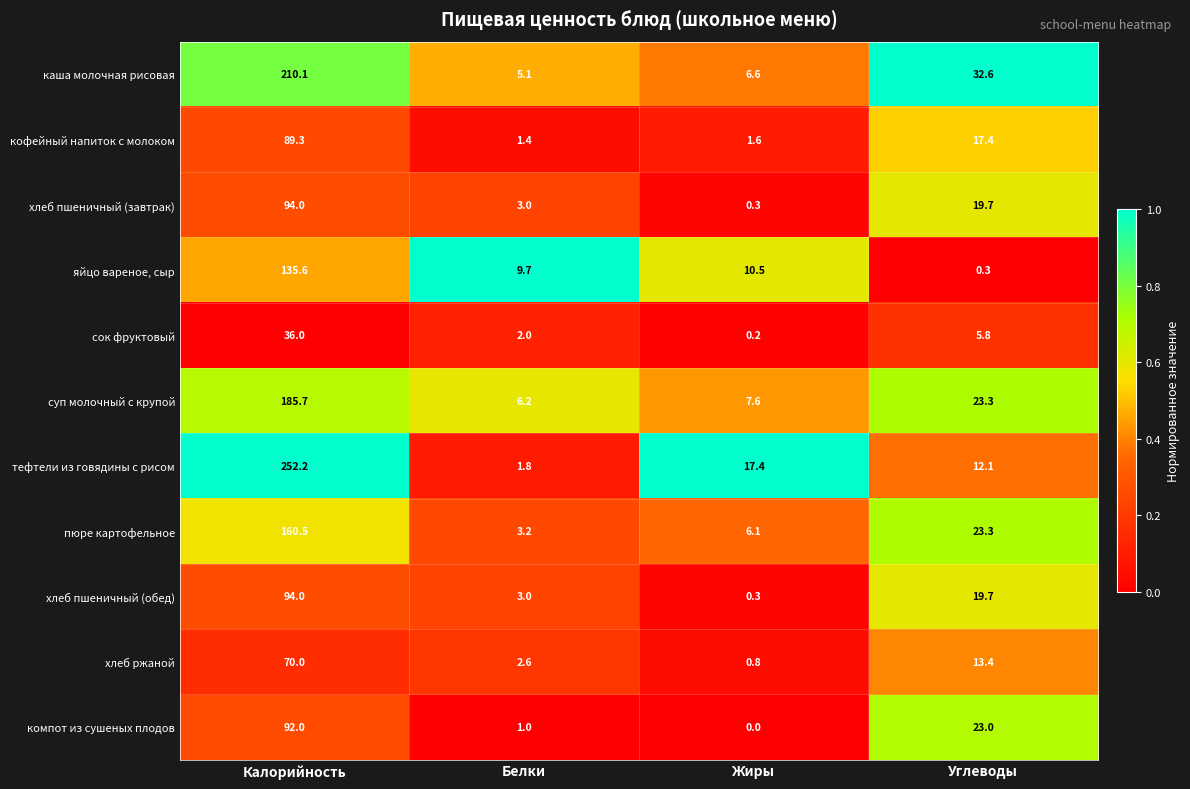

Which series has the widest spread of values?

тефтели из говядины с рисом